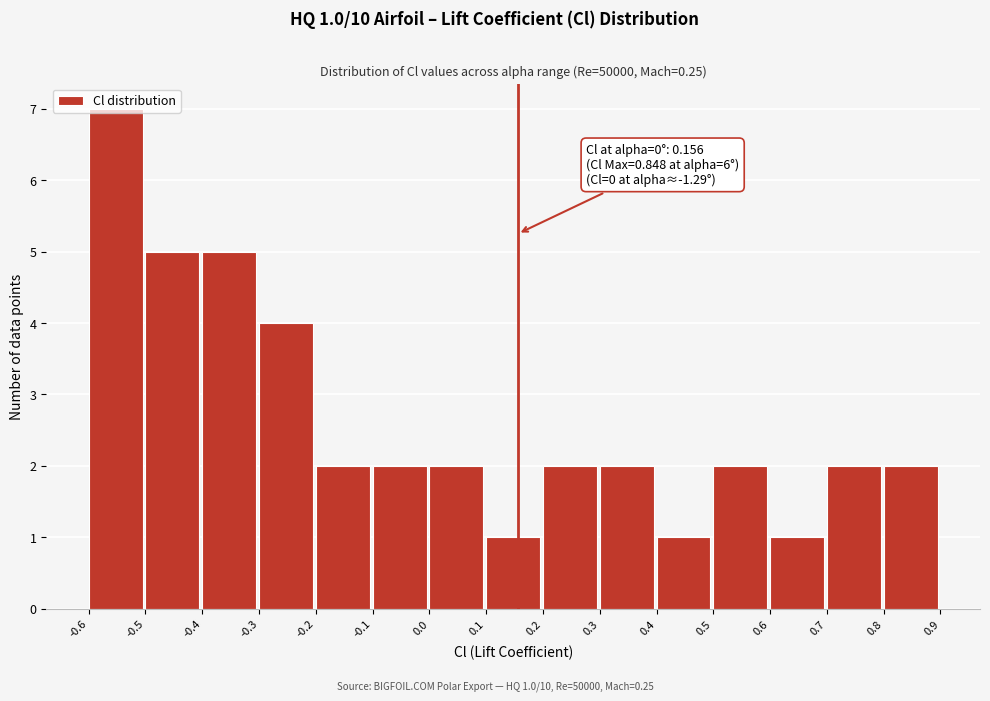

Over which range of the x-axis is the bar tallest?

-0.6 to -0.5